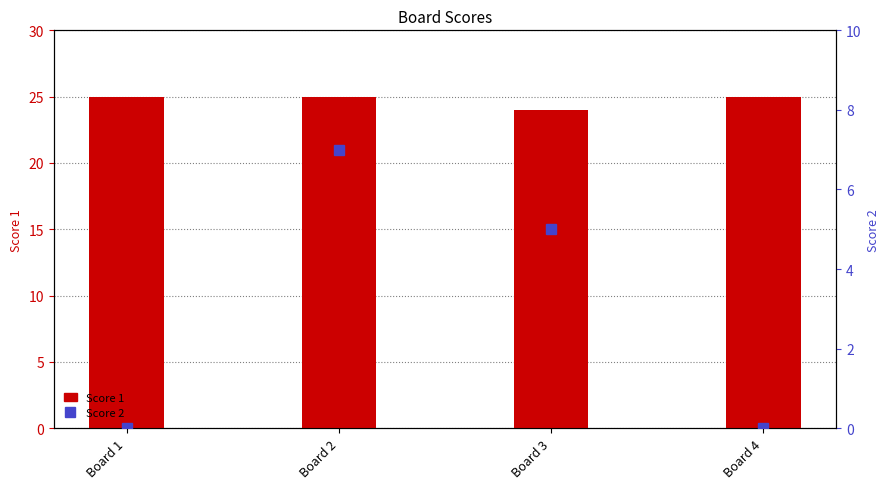

How many Score 1 values are between 25 and 26?

3